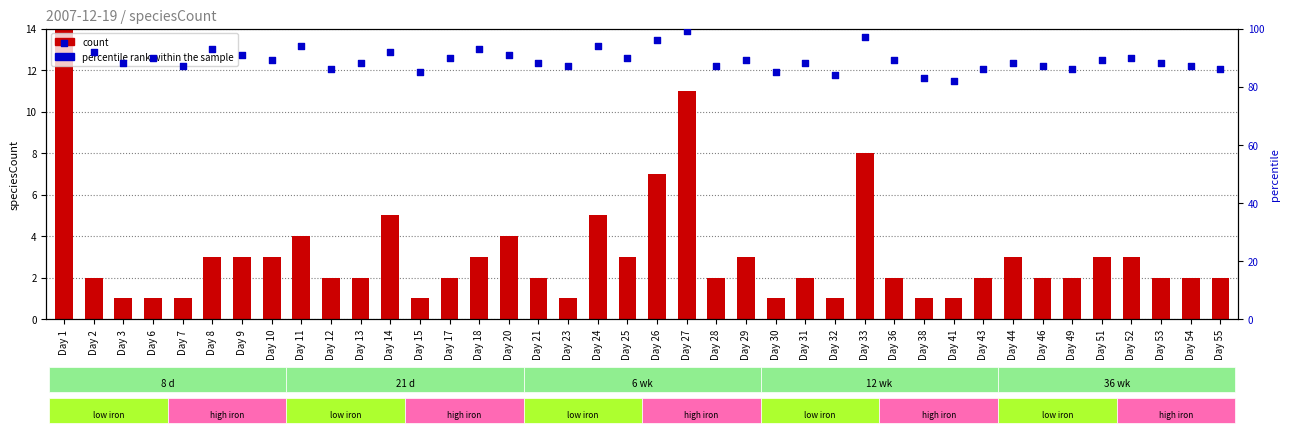

Which series has the largest total across all categories?

percentile rank within the sample